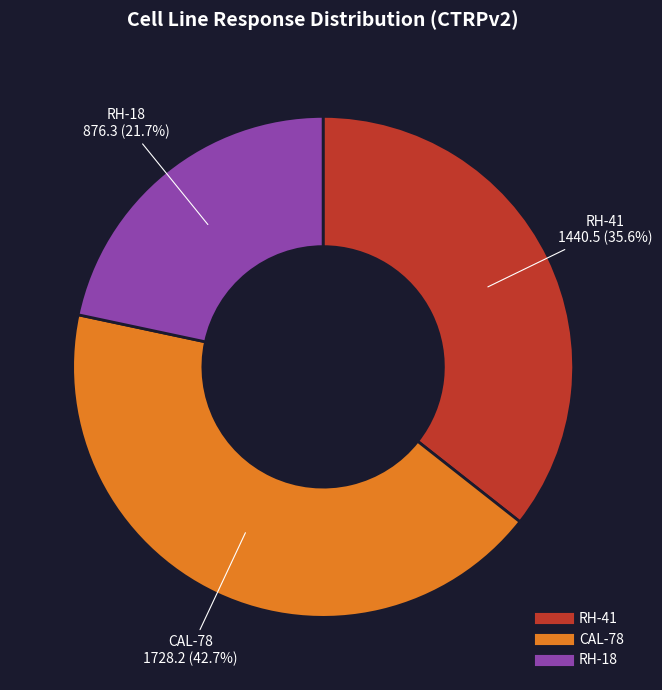

How many slices are in this pie chart?

3